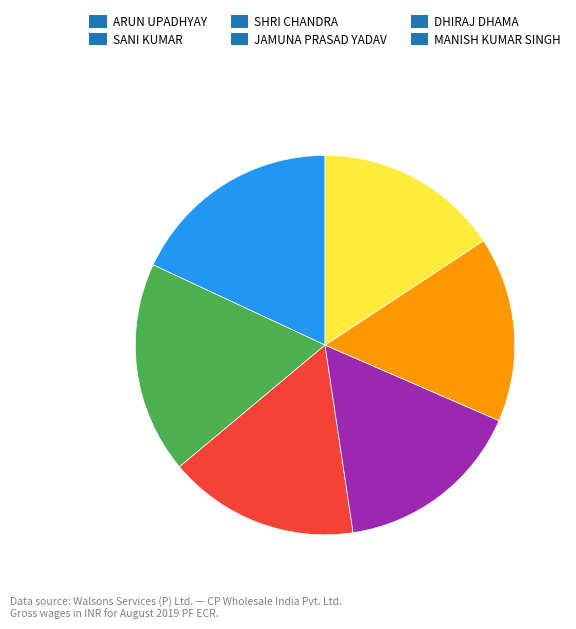

Is the sum of MANISH KUMAR SINGH and SANI KUMAR greater than half?

No